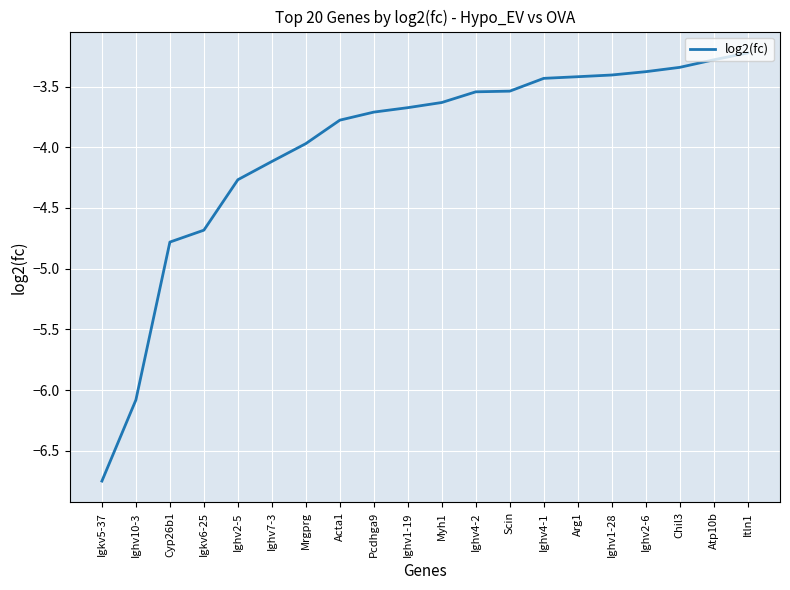

What is the difference between the maximum and minimum values?

3.5